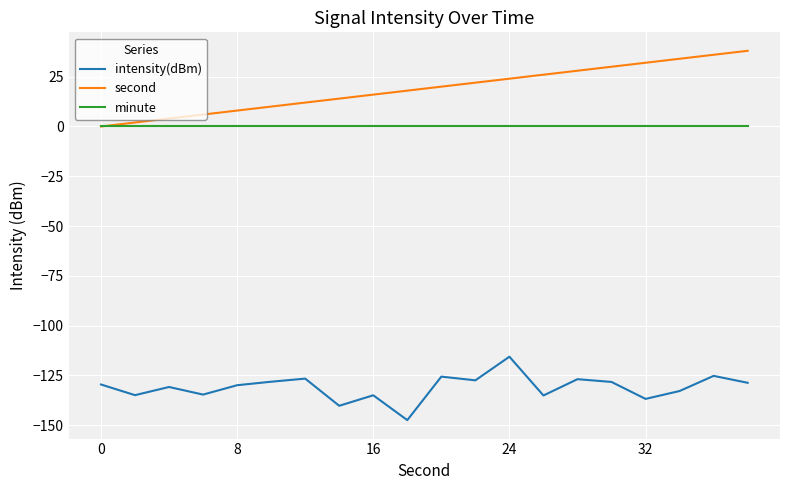

What is the highest value of the intensity(dBm) series?

-115.6